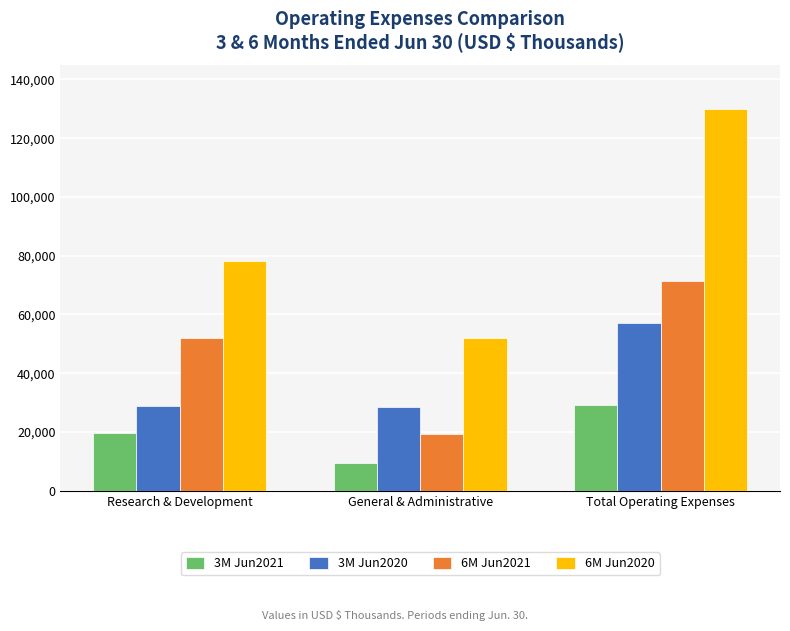

Which category has the highest value across all series?

Total Operating Expenses